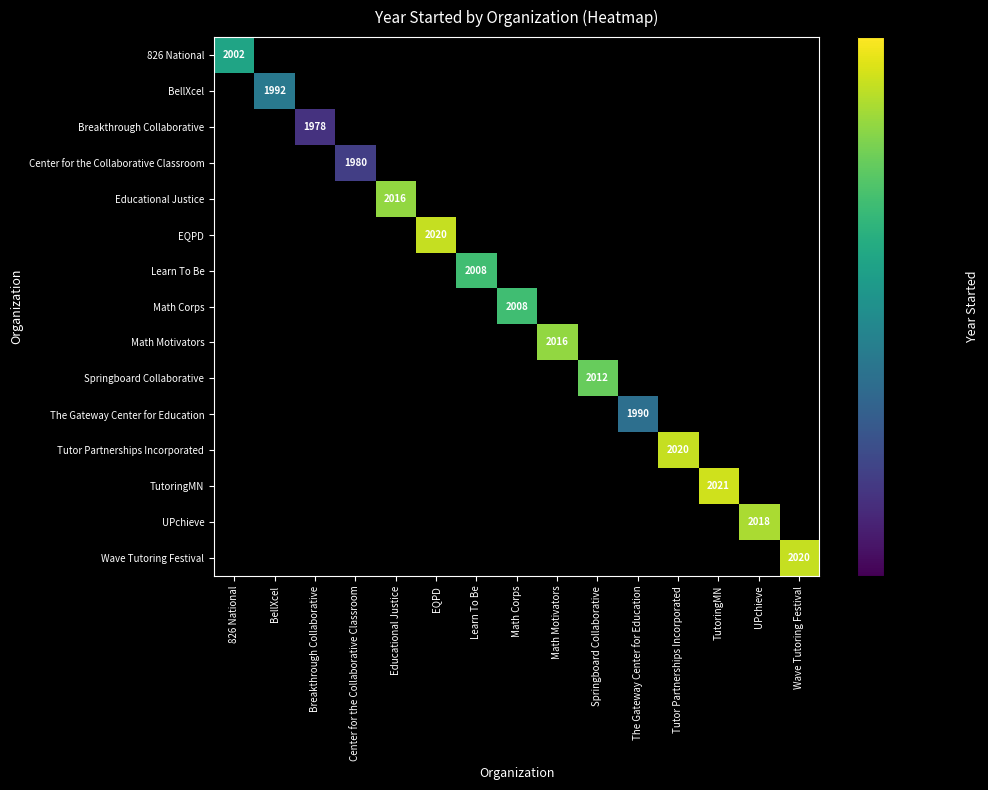

How many positive values does the TutoringMN series have?

1